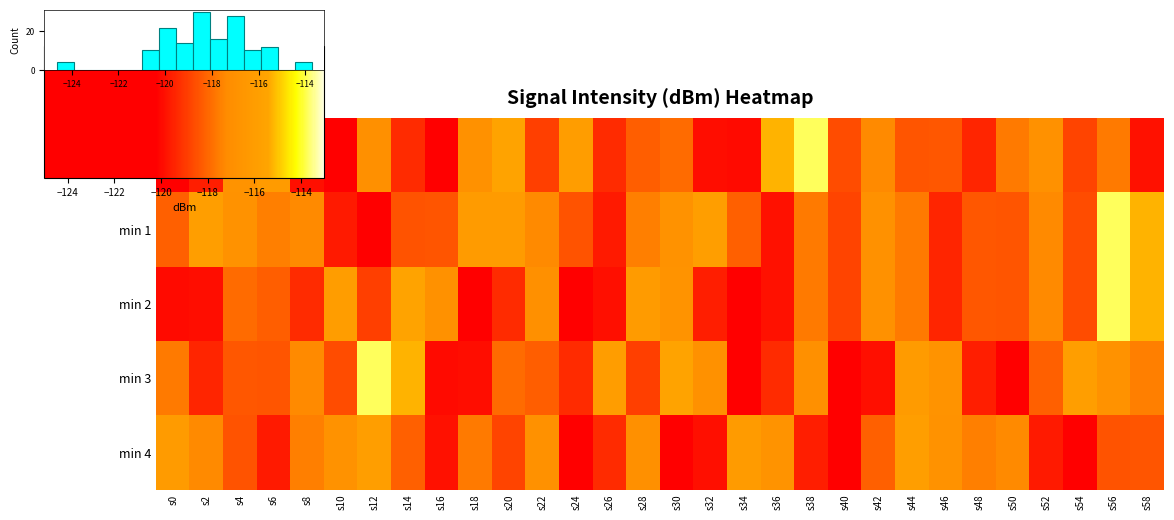

At how many categories does at least one series exceed -119?

30